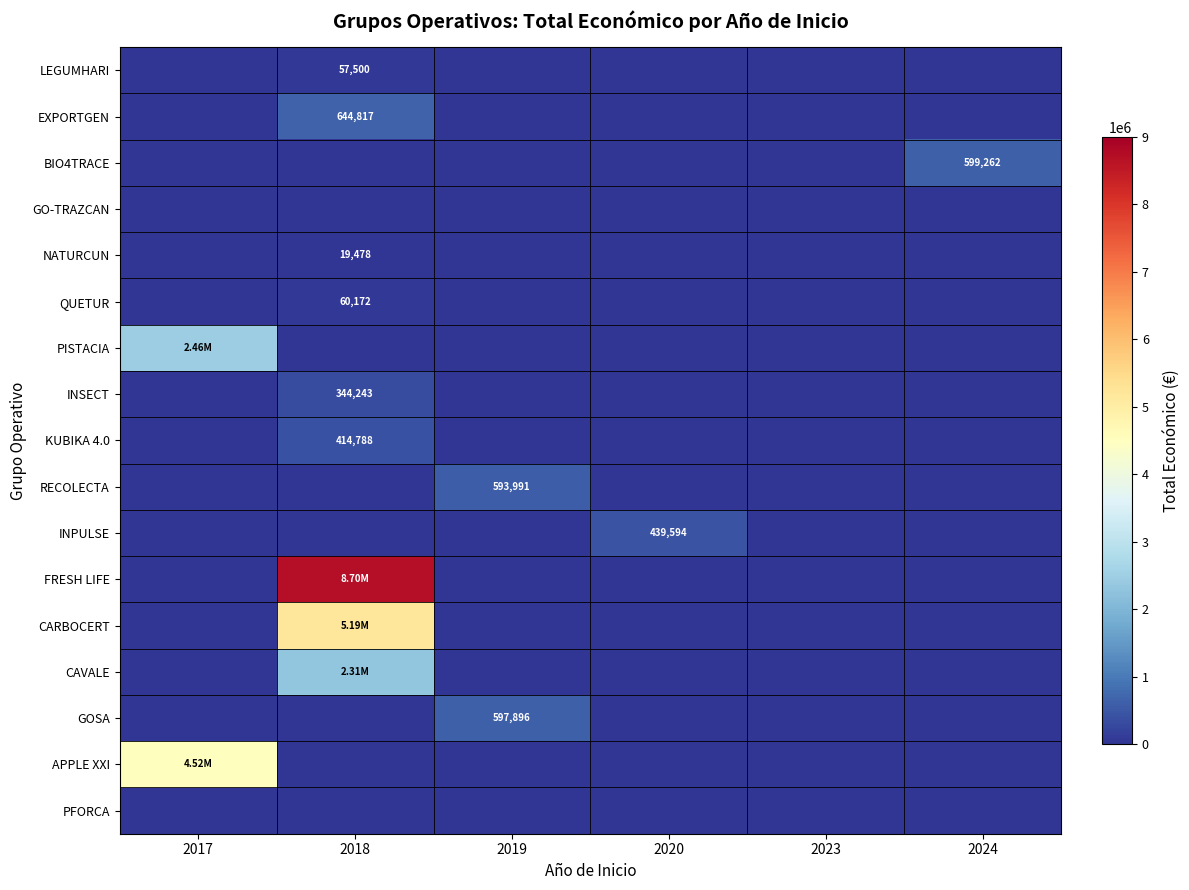

Which series changed the most between 2018 and 2024?

FRESH LIFE